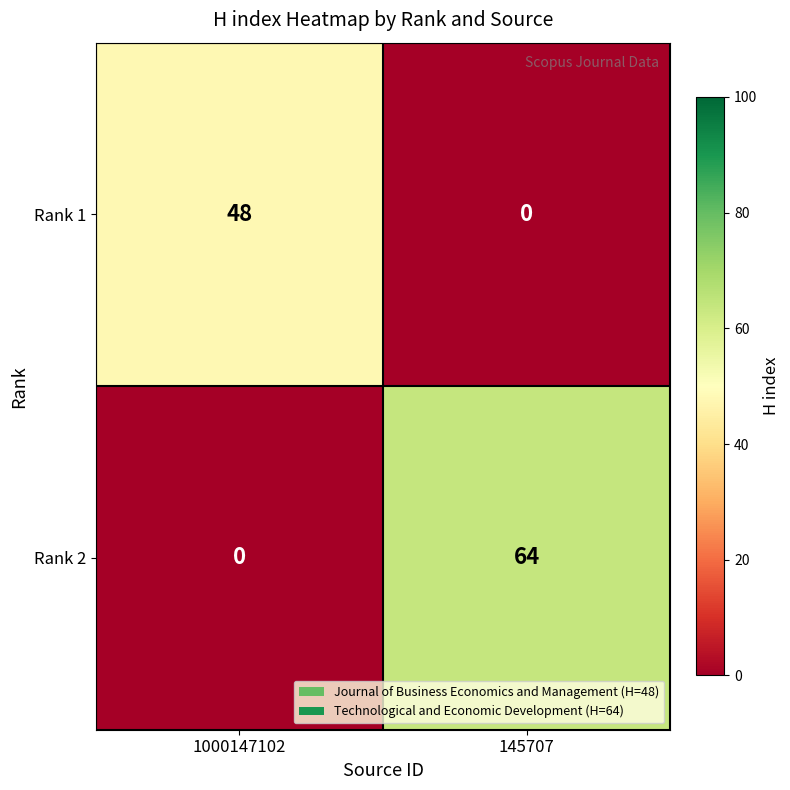

Reading right to left, transcribe all the data shown in this chart.

Rank 1: 145707=0	1000147102=48
Rank 2: 145707=64	1000147102=0